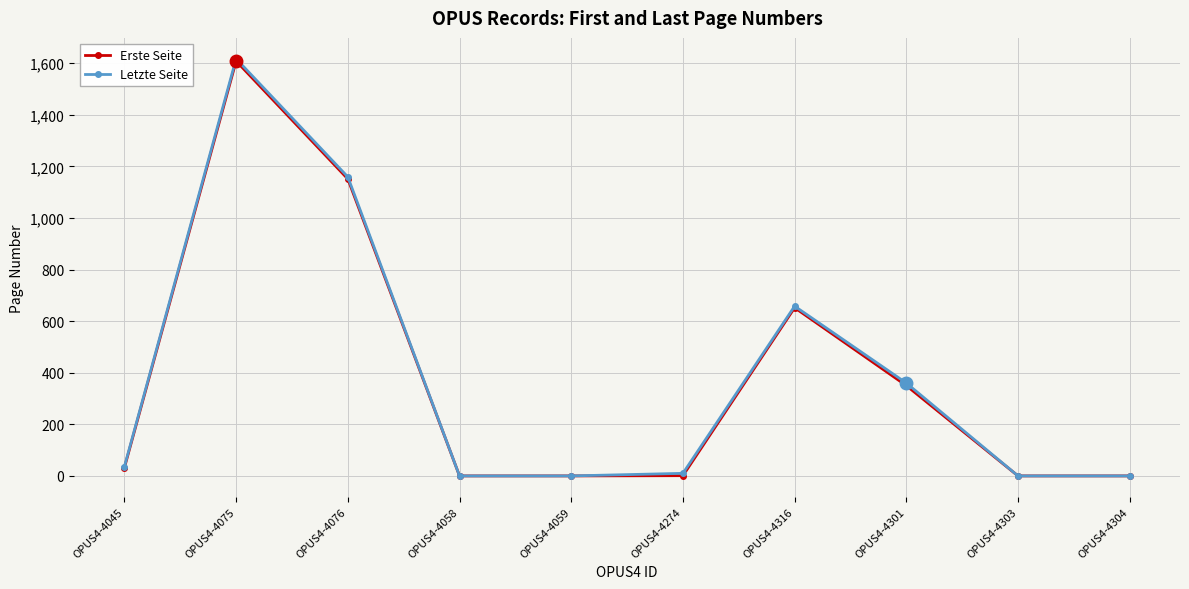

What is the sum of all Erste Seite values?

3794